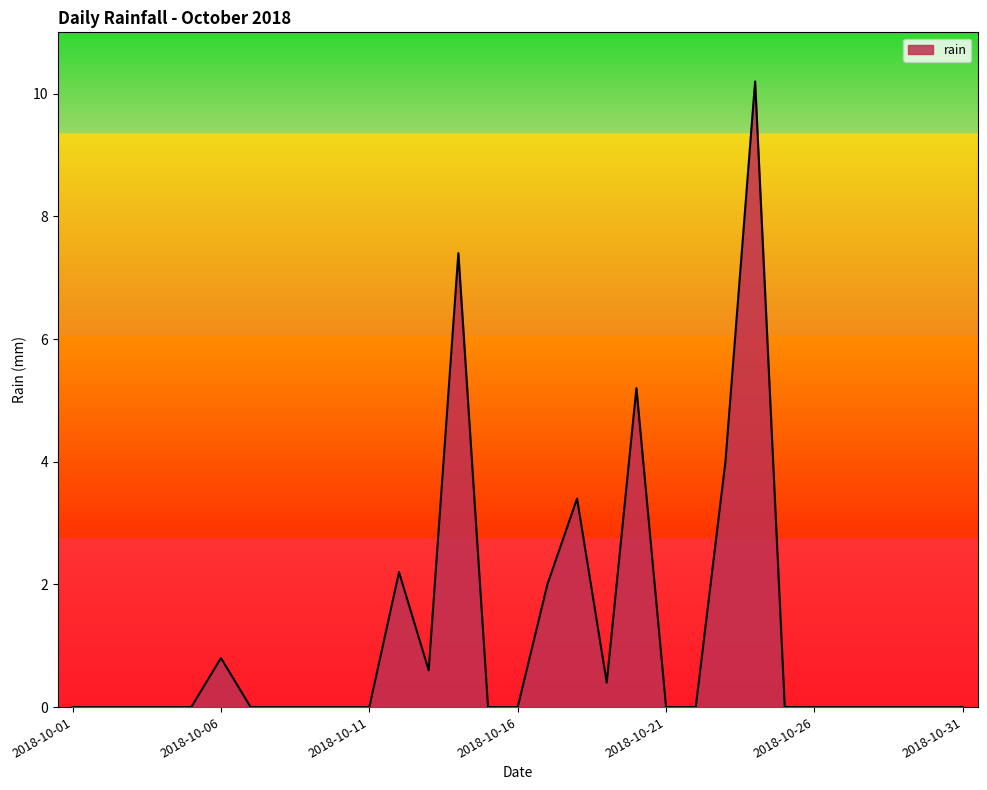

What is the greatest value displayed?

10.2